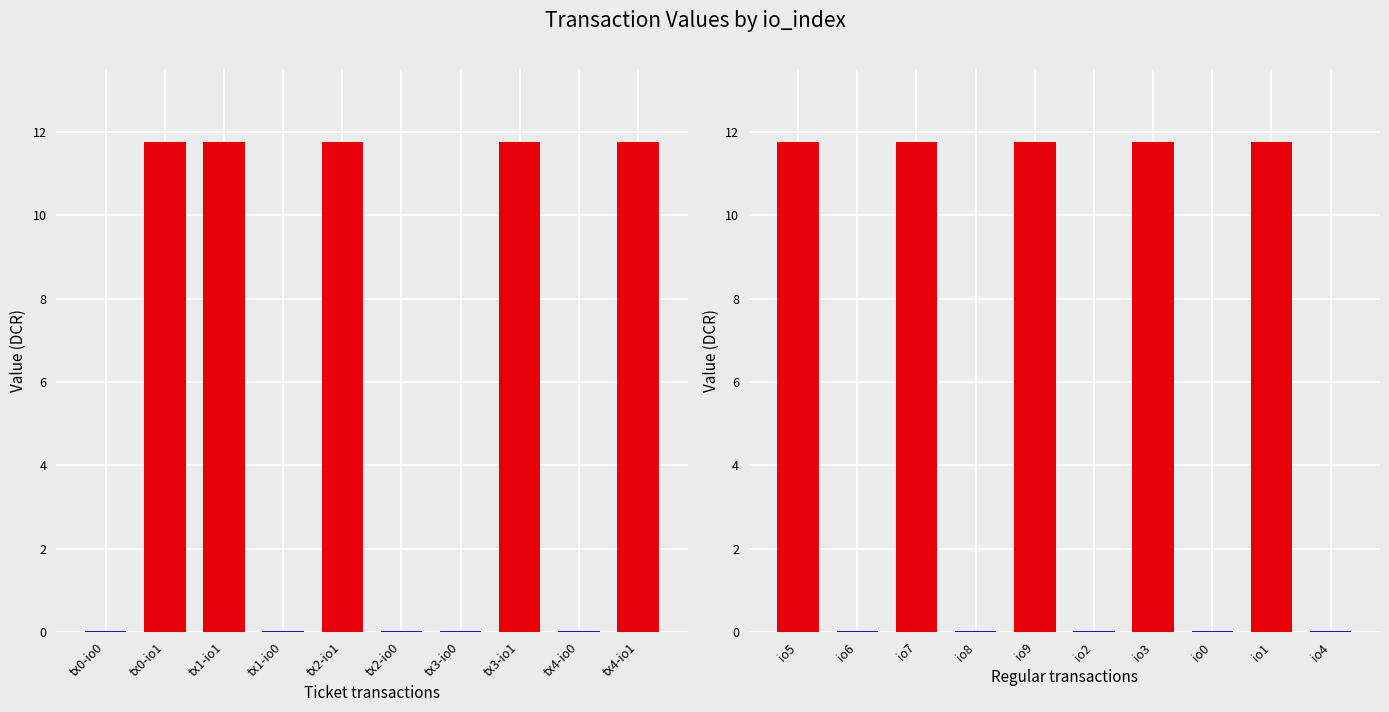

Is it true that Ticket equals 17.4 at tx2-io1?

False